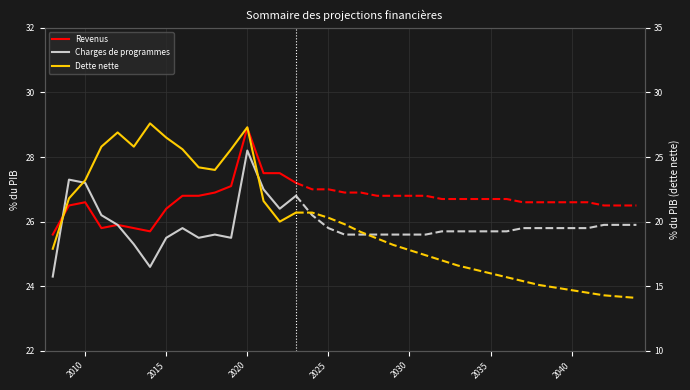

How many series are shown in this chart?

3